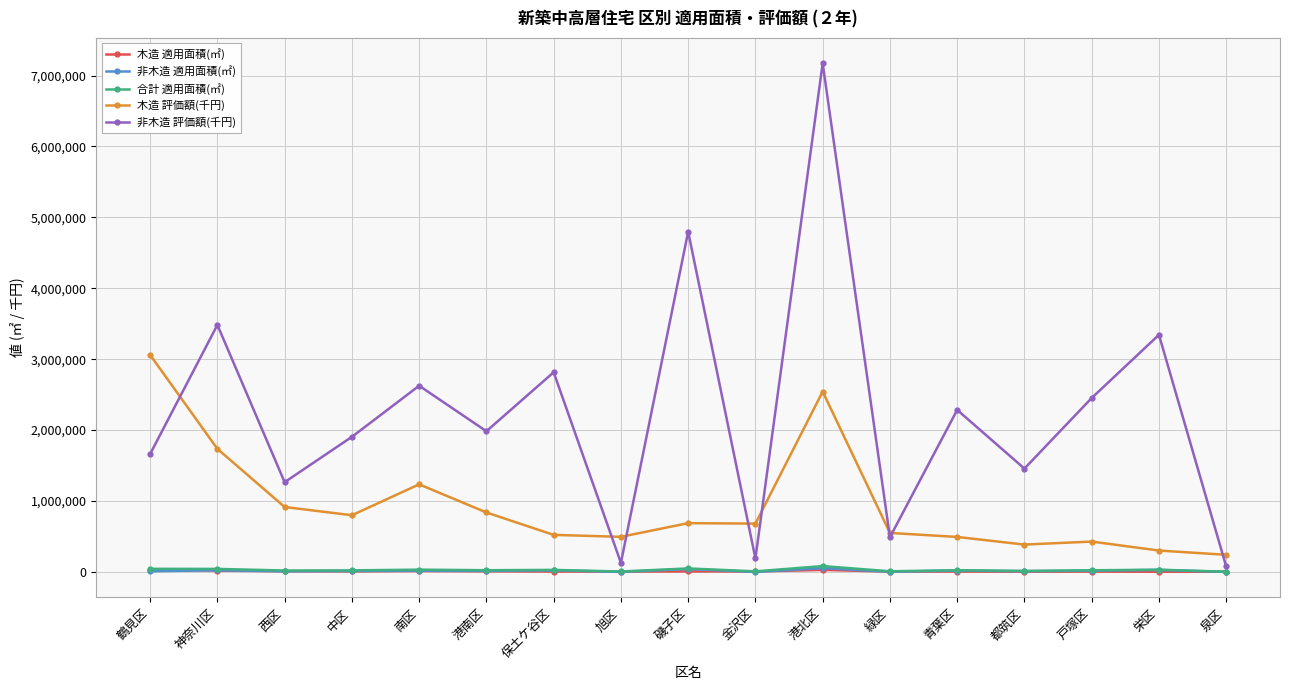

True or false: 合計 適用面積(㎡) and 木造 評価額(千円) intersect in this chart.

False